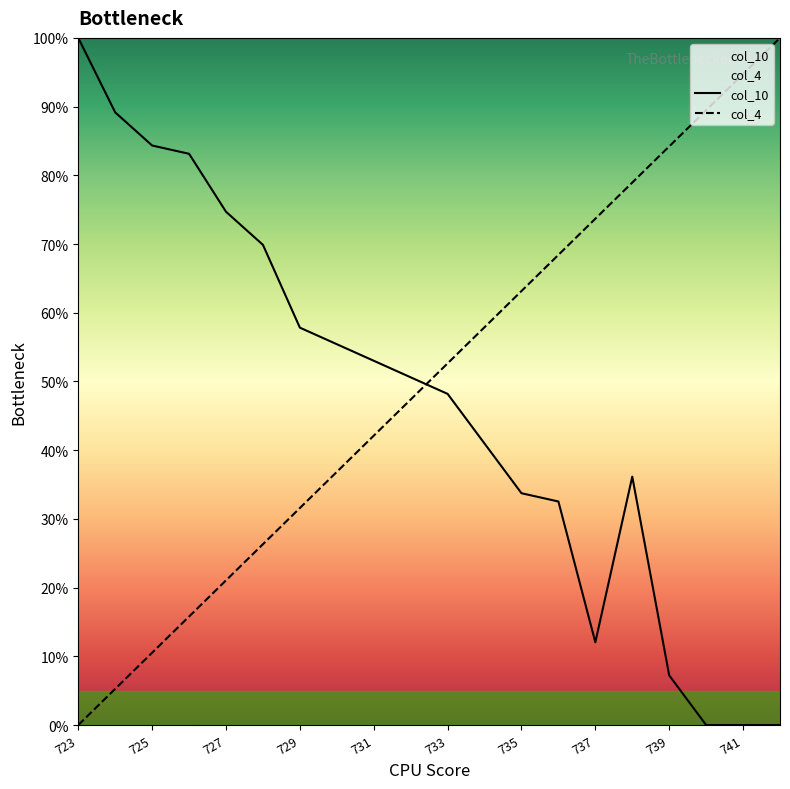

How many categories are shown in the chart?

20